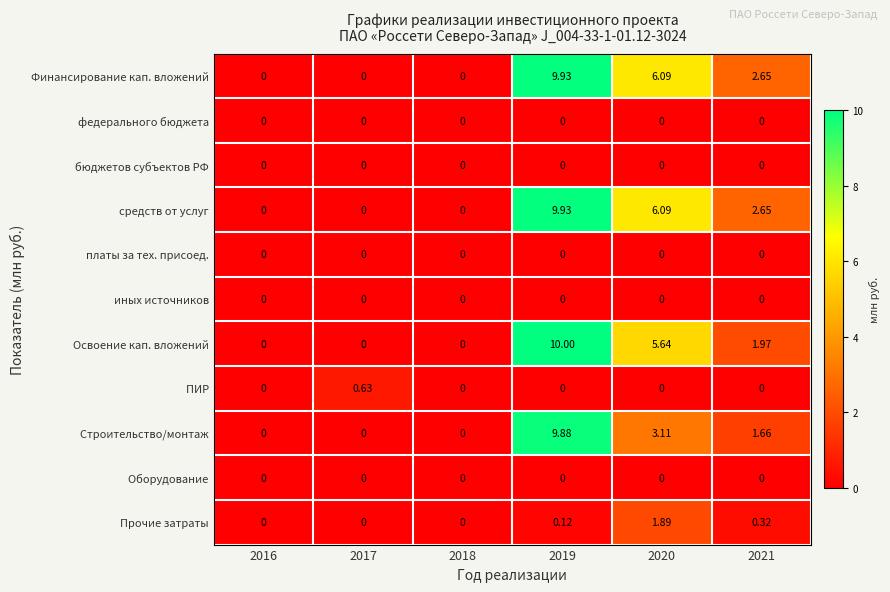

Which series has the largest range (max minus min)?

Освоение кап. вложений